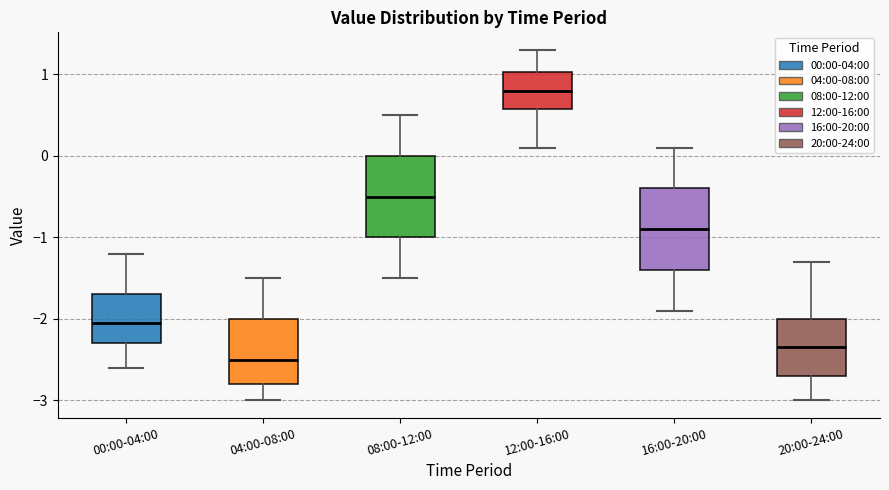

Which box's median line is the highest?

12:00-16:00